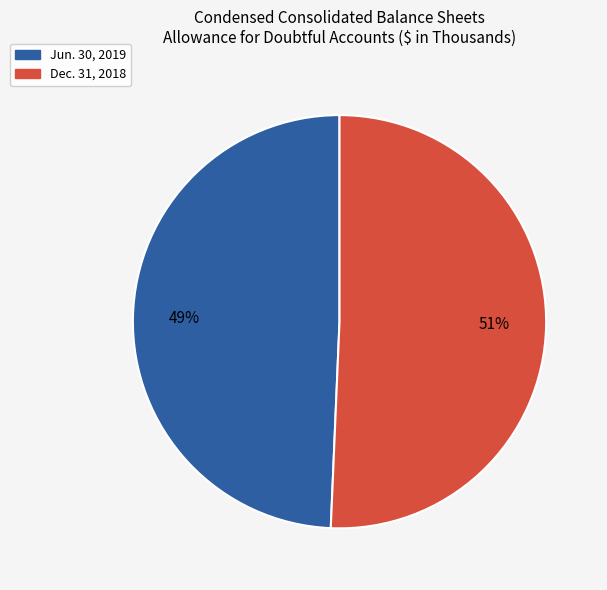

Does any single category account for the majority?

Yes